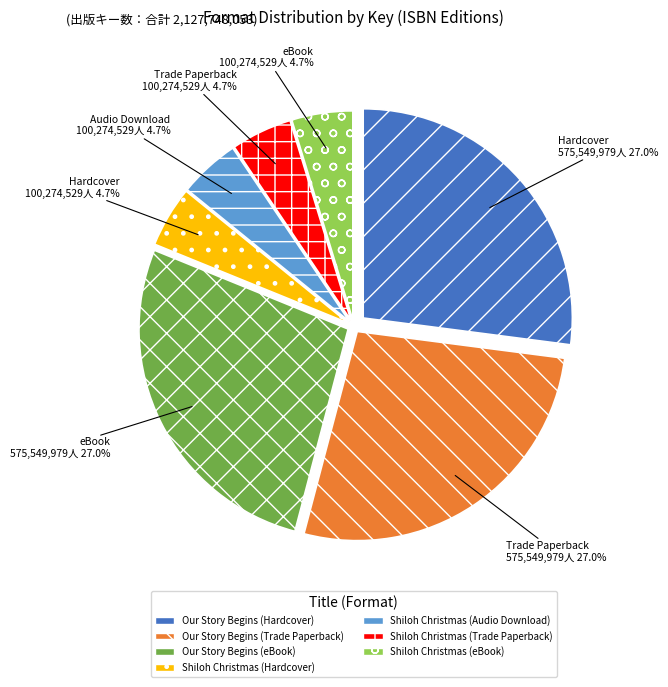

Does any single category account for the majority?

No